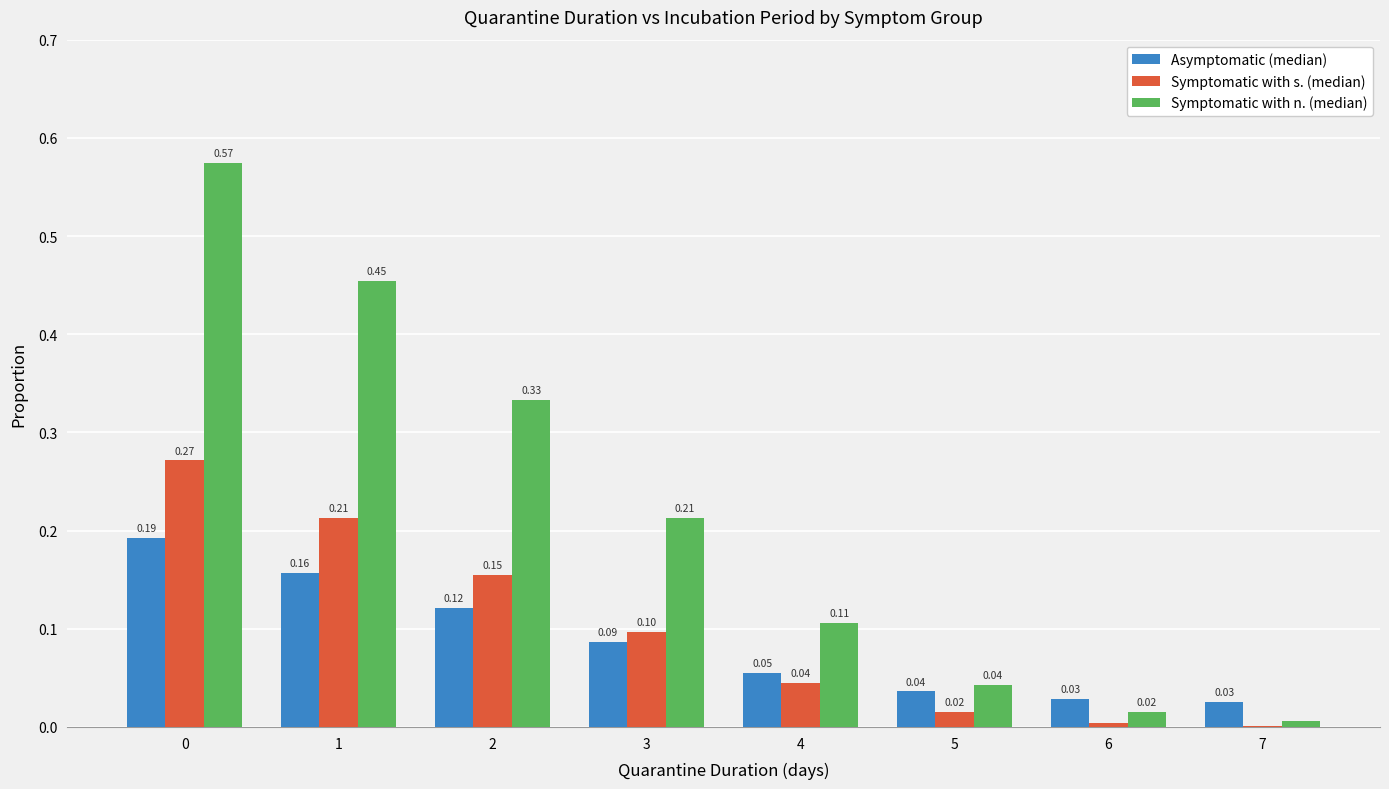

Which series has the largest total across all categories?

Symptomatic with n. (median)